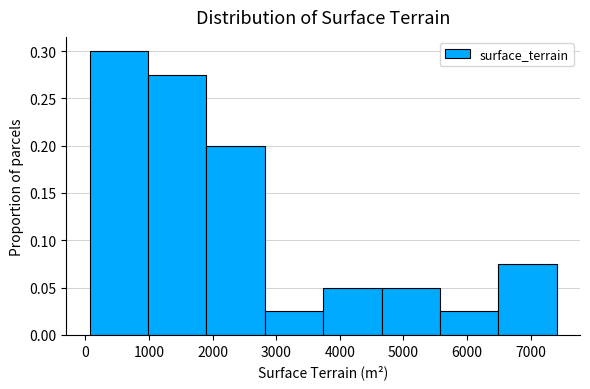

Reading left to right, list every bar in this chart as the range it spans on the x-axis followed by its height. Neither the bar edges nor the heights are printed on the chart, so give them approximately, as read against the axes.

100 to 1000: 0.300
1000 to 1900: 0.275
1900 to 2800: 0.200
2800 to 3700: 0.025
3700 to 4700: 0.050
4700 to 5600: 0.050
5600 to 6500: 0.025
6500 to 7400: 0.075